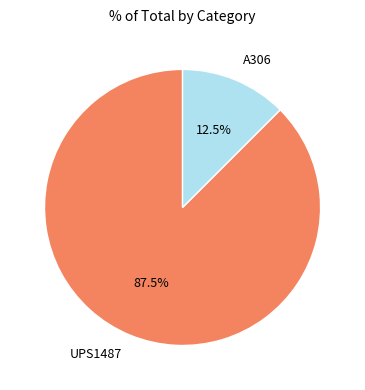

To the nearest percent, what is the combined percentage of A306 and UPS1487?

100%